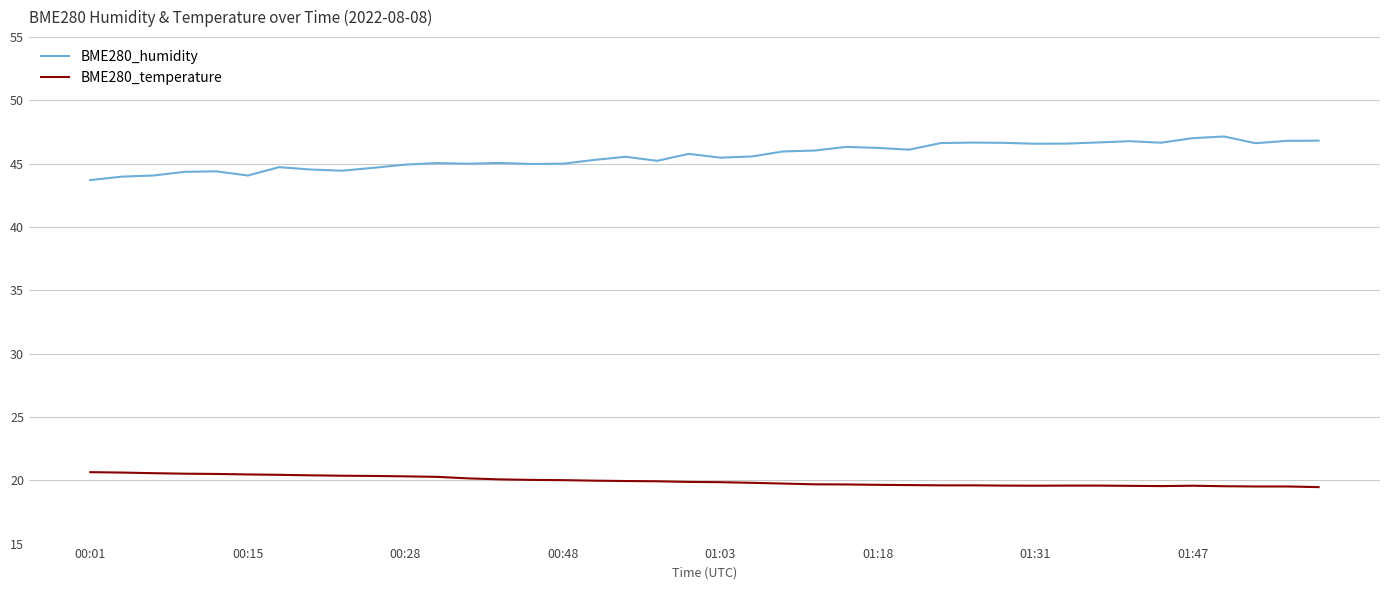

What is the minimum value for BME280_temperature?

19.5